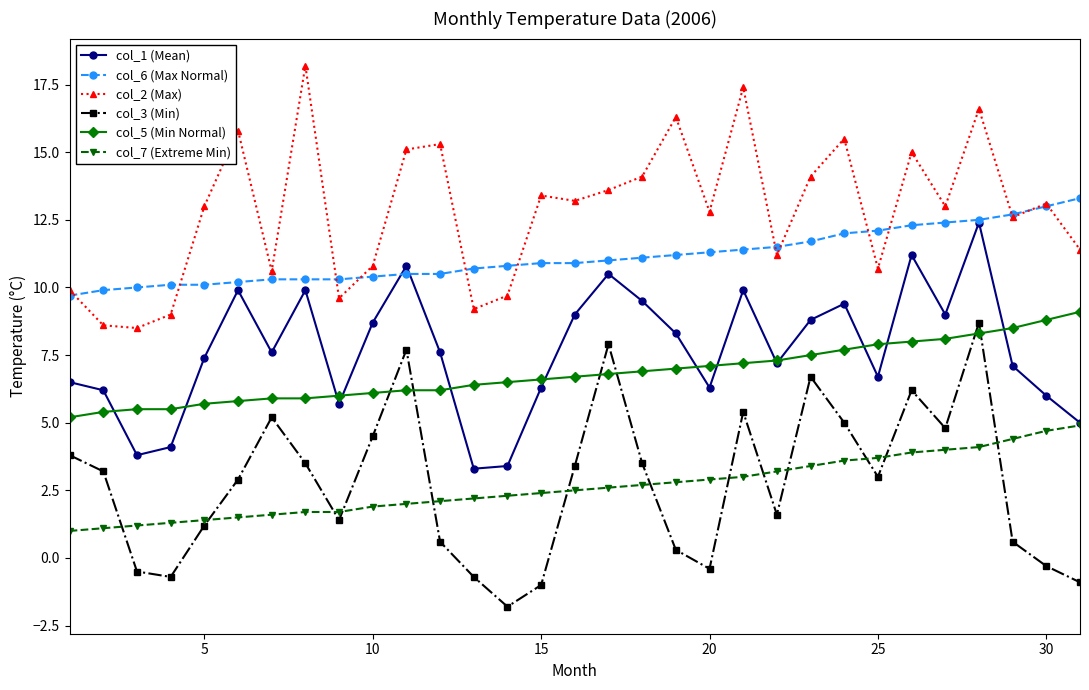

What is the difference between the maximum and minimum values in the col_2 (Max) series?

9.7